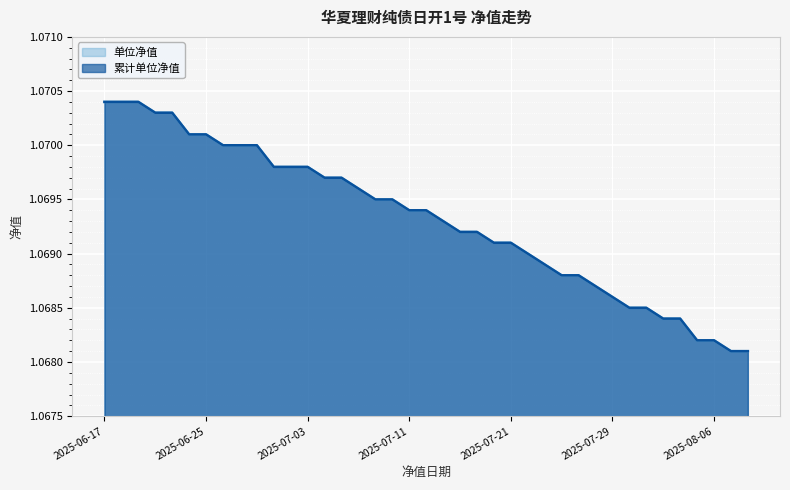

At 2025-07-18, list the series in order from smallest to largest.

单位净值, 累计单位净值